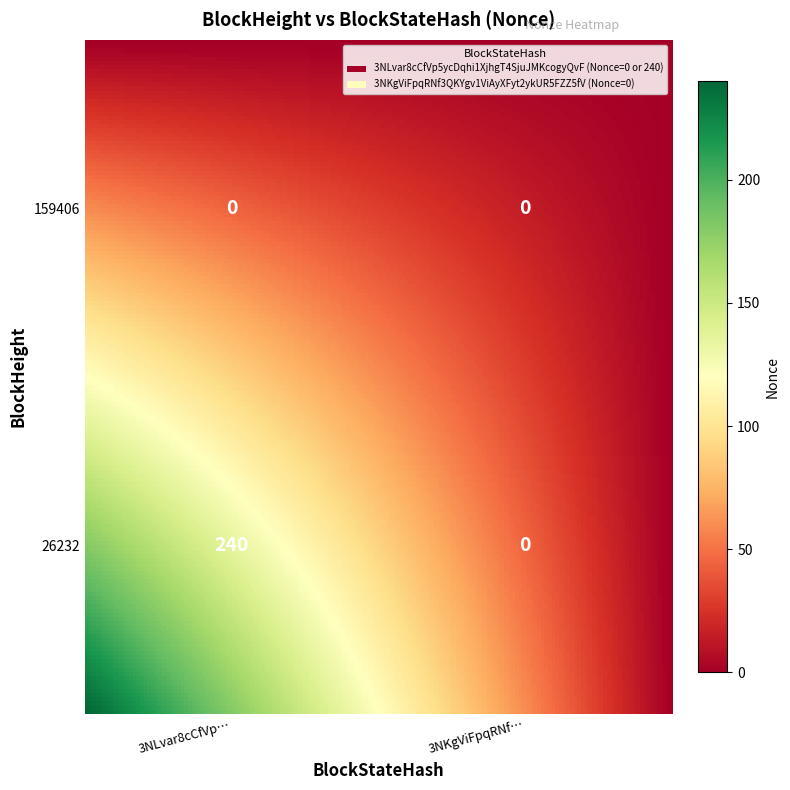

Which series changed the most between 0 and 1?

3NLvar8cCfVp5ycDqhi1XjhgT4SjuJMKcogyQvF